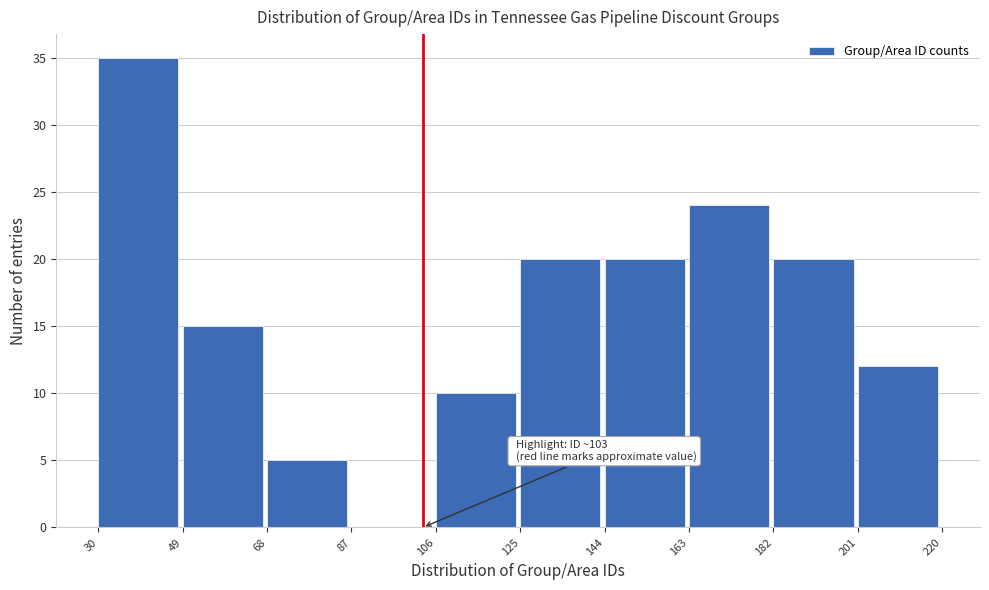

Which range on the x-axis has the tallest bar?

30 to 49